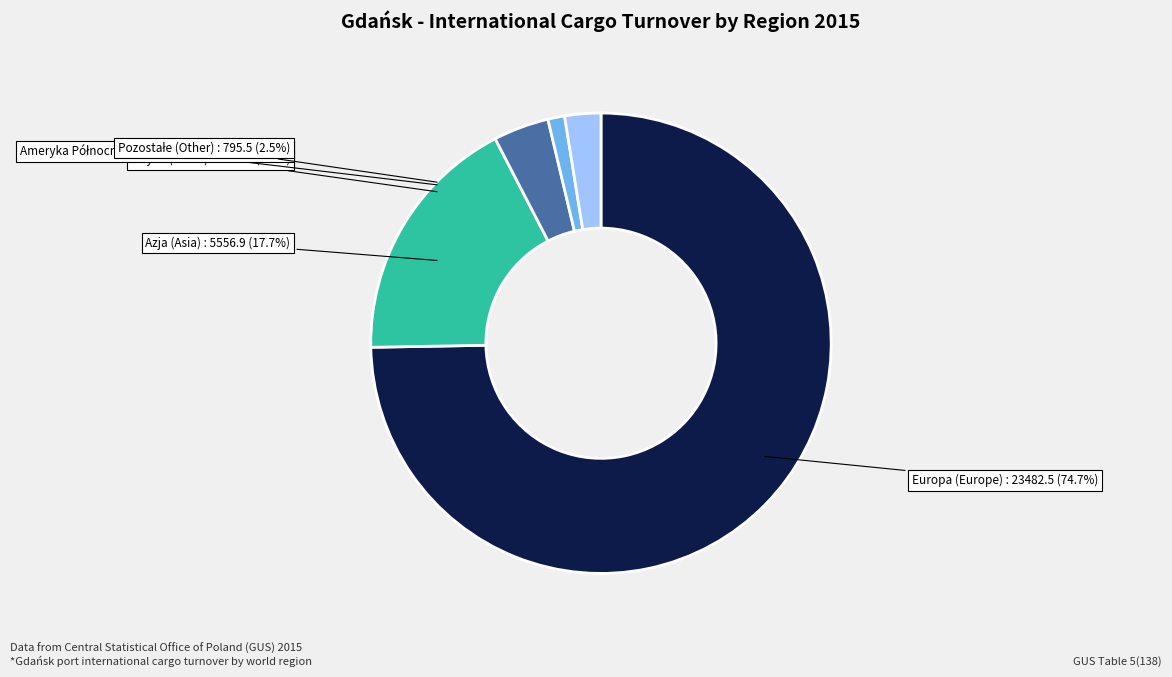

What portion of the pie excludes Pozostałe (Other)?

97.5%